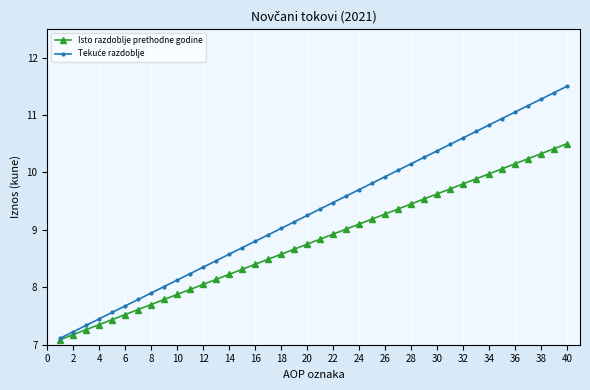

How many series are shown in this chart?

2